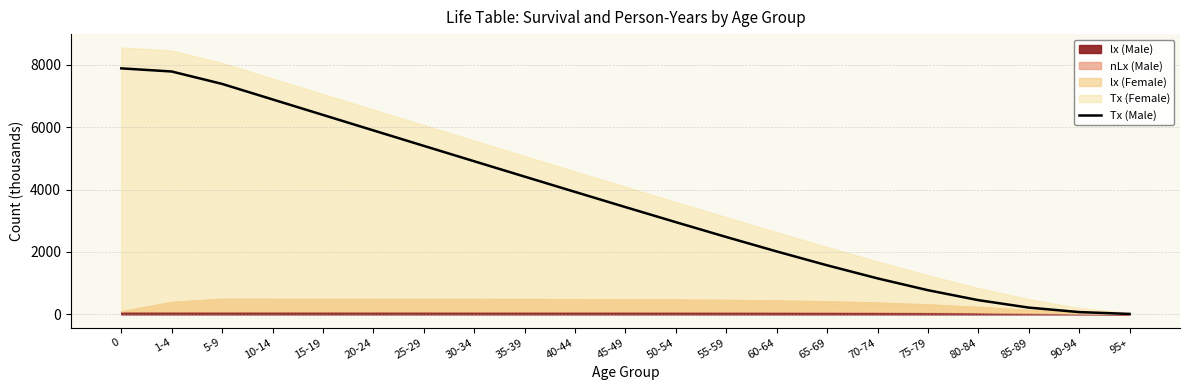

What is the average value?

3622.4